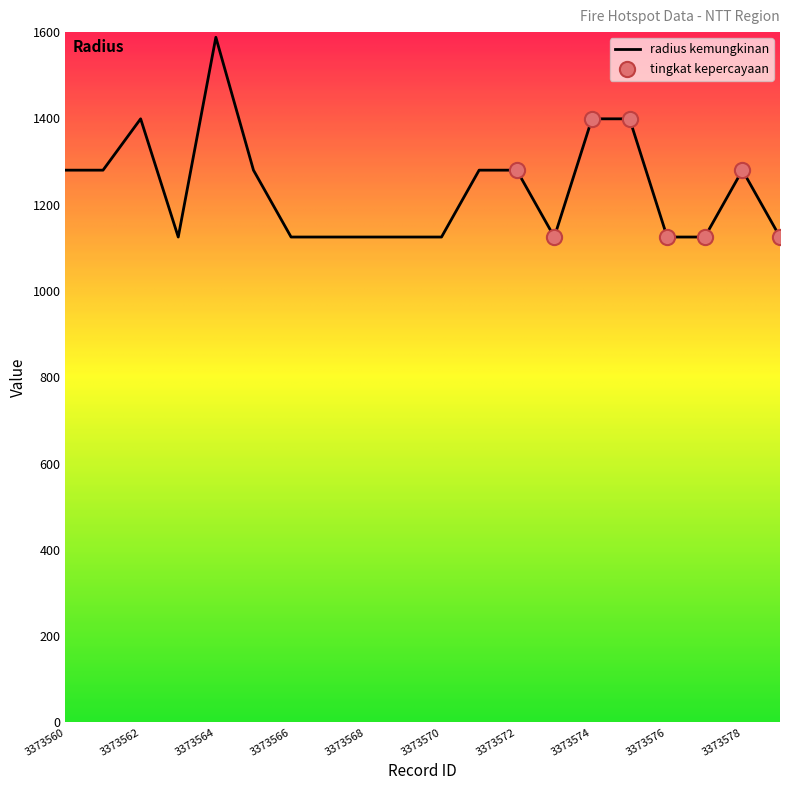

What is the greatest value displayed?

1588